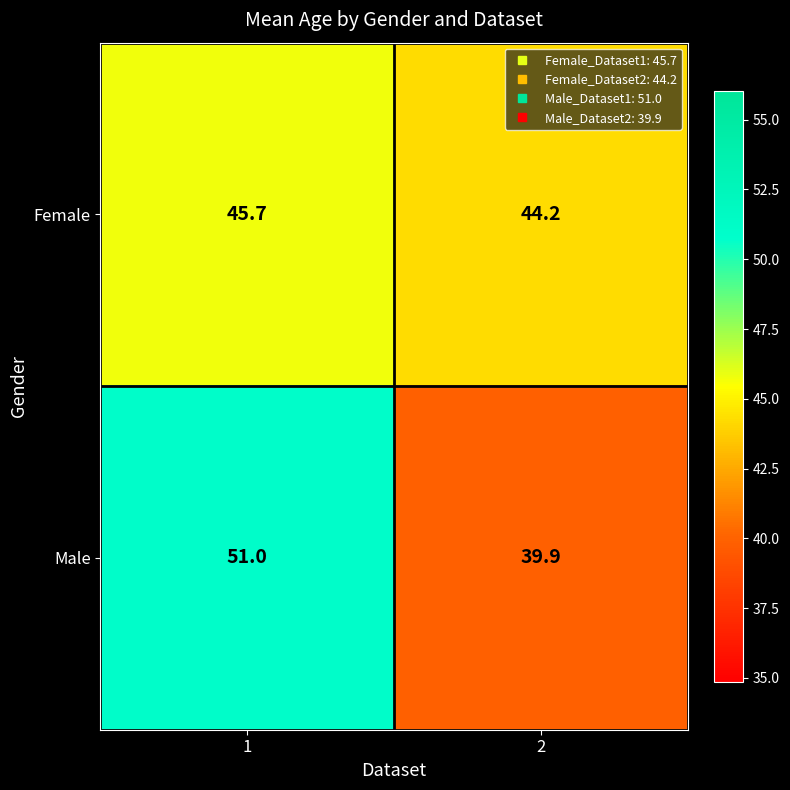

What is the approximate value of Female at 2?

44.2